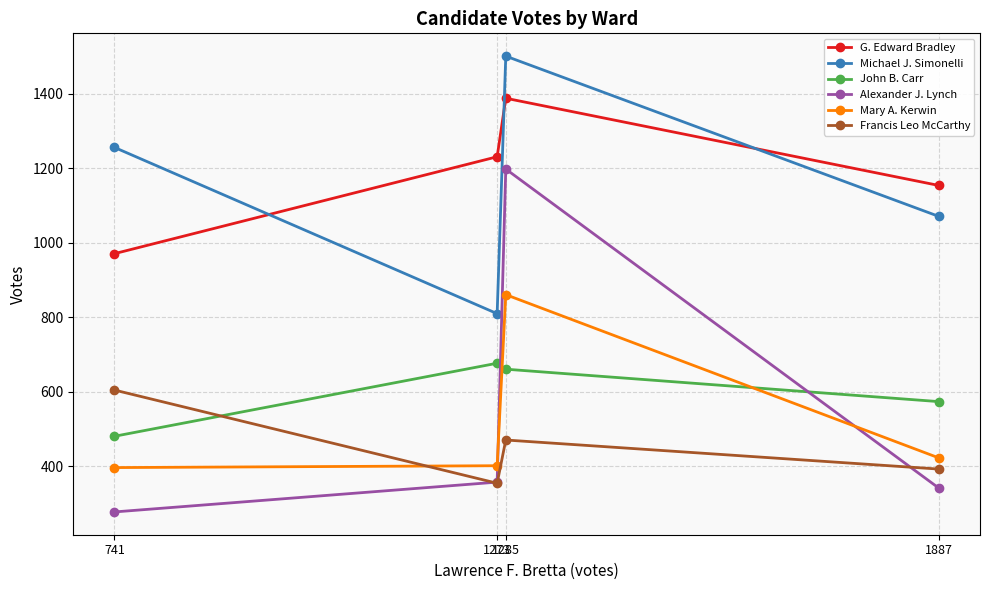

What is the value of the G. Edward Bradley point at the 2nd from the left?

1231